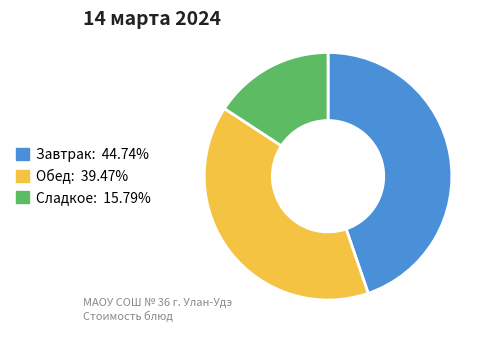

Is there any slice that represents more than half of the pie?

No